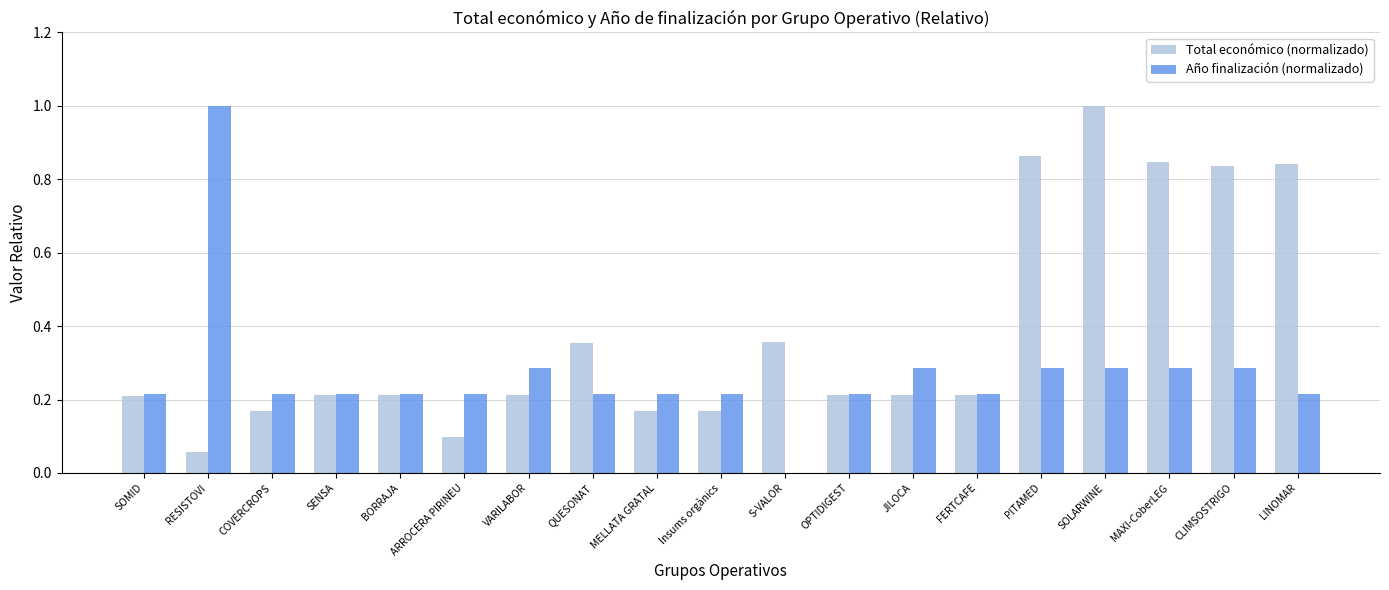

How many values in Año finalización (normalizado) are above zero?

18